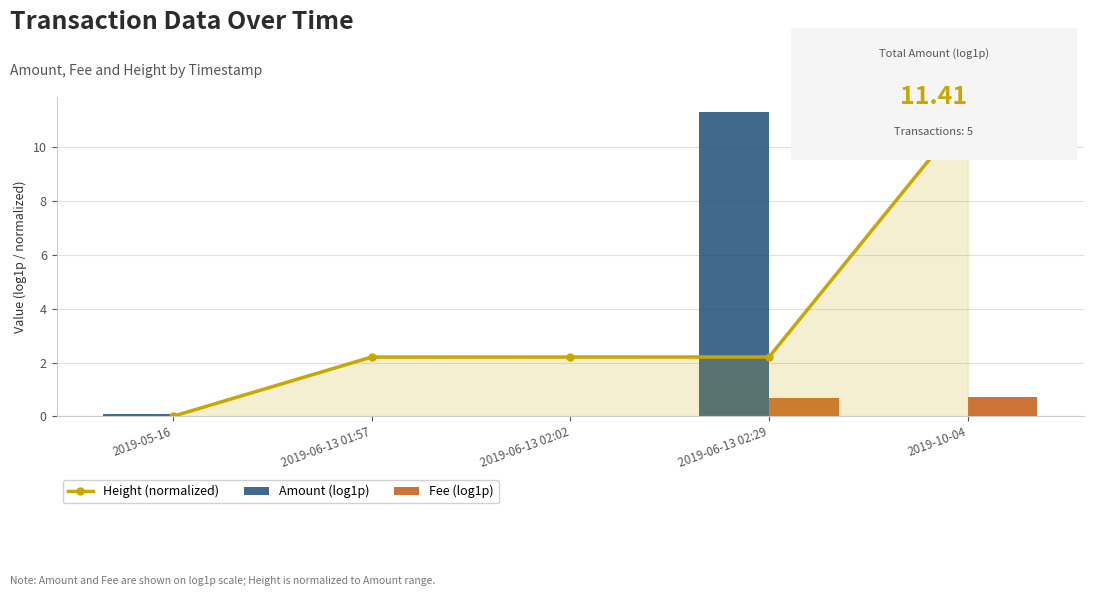

True or false: Fee (log1p) has a value of 0.0 at 2019-05-16.

False